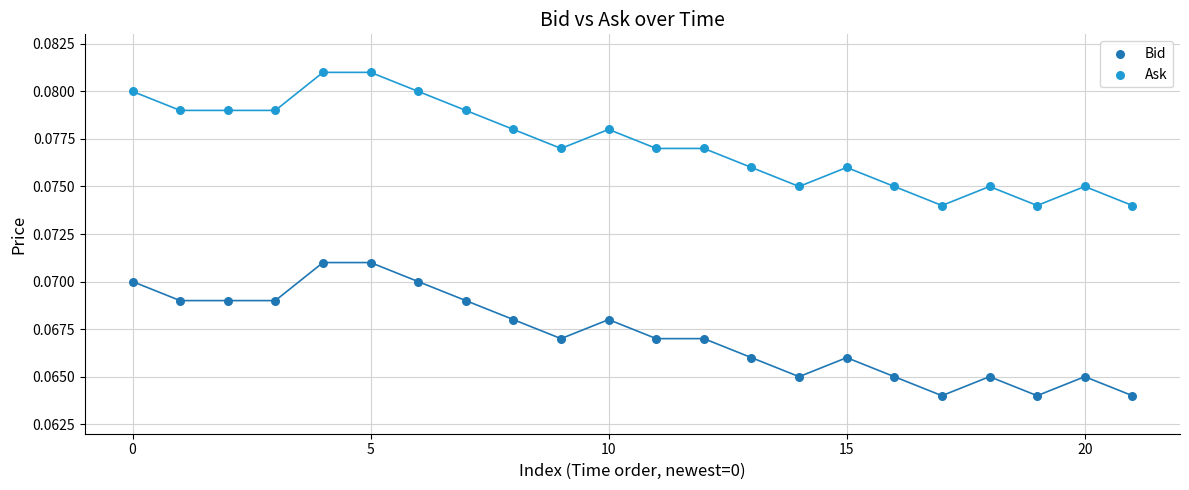

Which series contains the highest Y value?

Ask